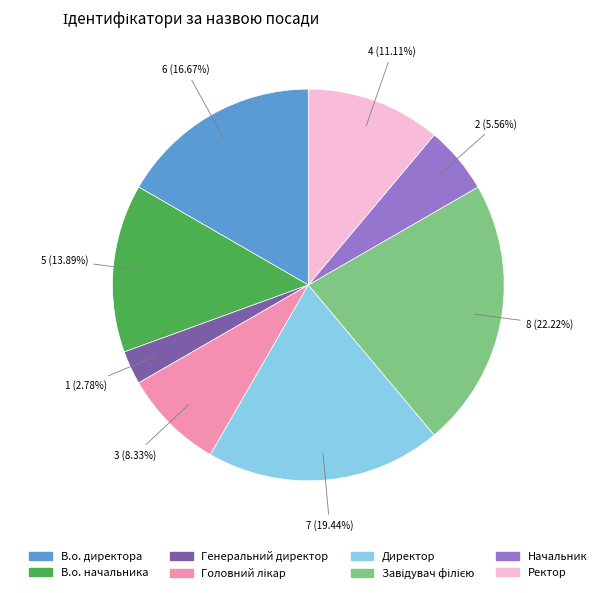

Is there any slice that represents more than half of the pie?

No